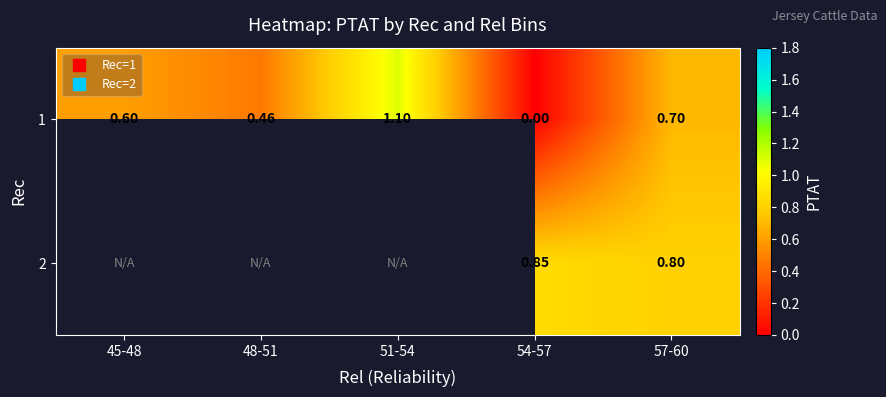

What is the sum of the 1 values at 54-57 and 57-60?

0.7